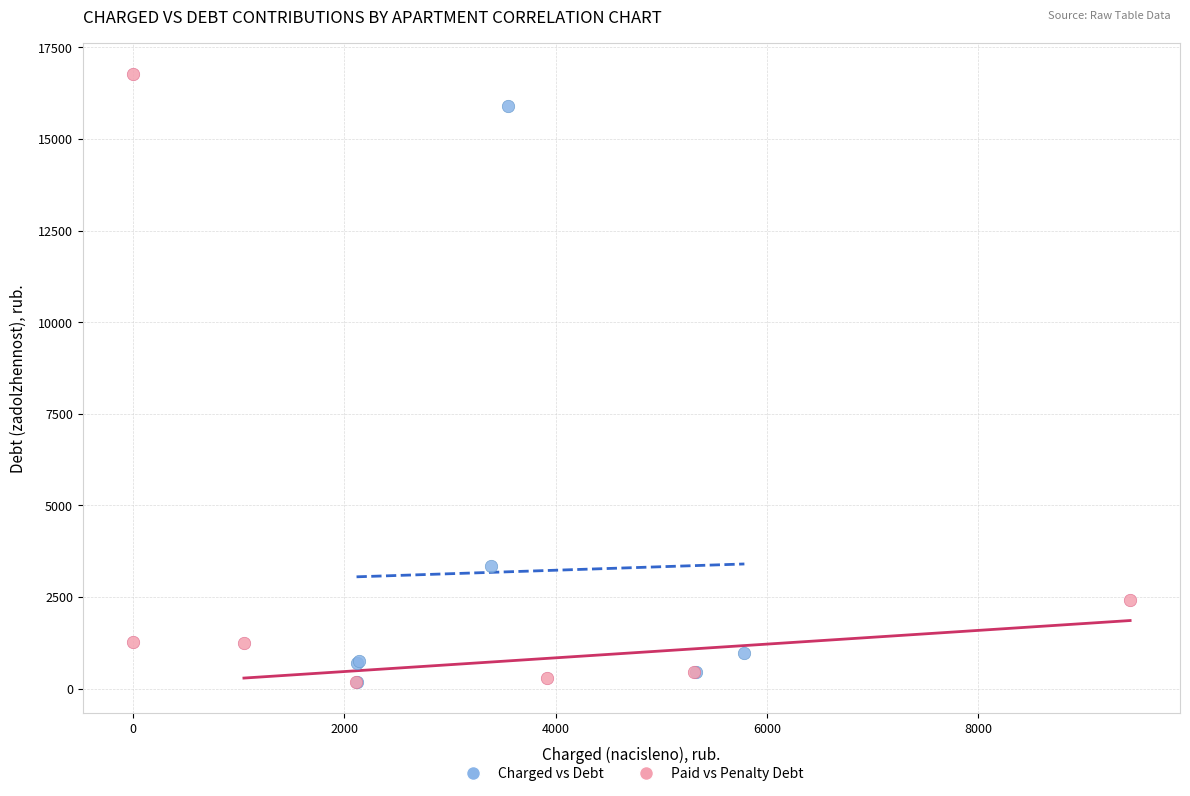

Which series has the widest spread of Y values?

Paid vs Penalty Debt